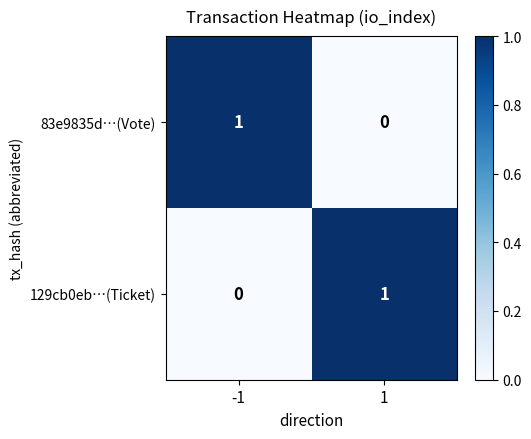

What is the difference between the highest and lowest values at -1?

1